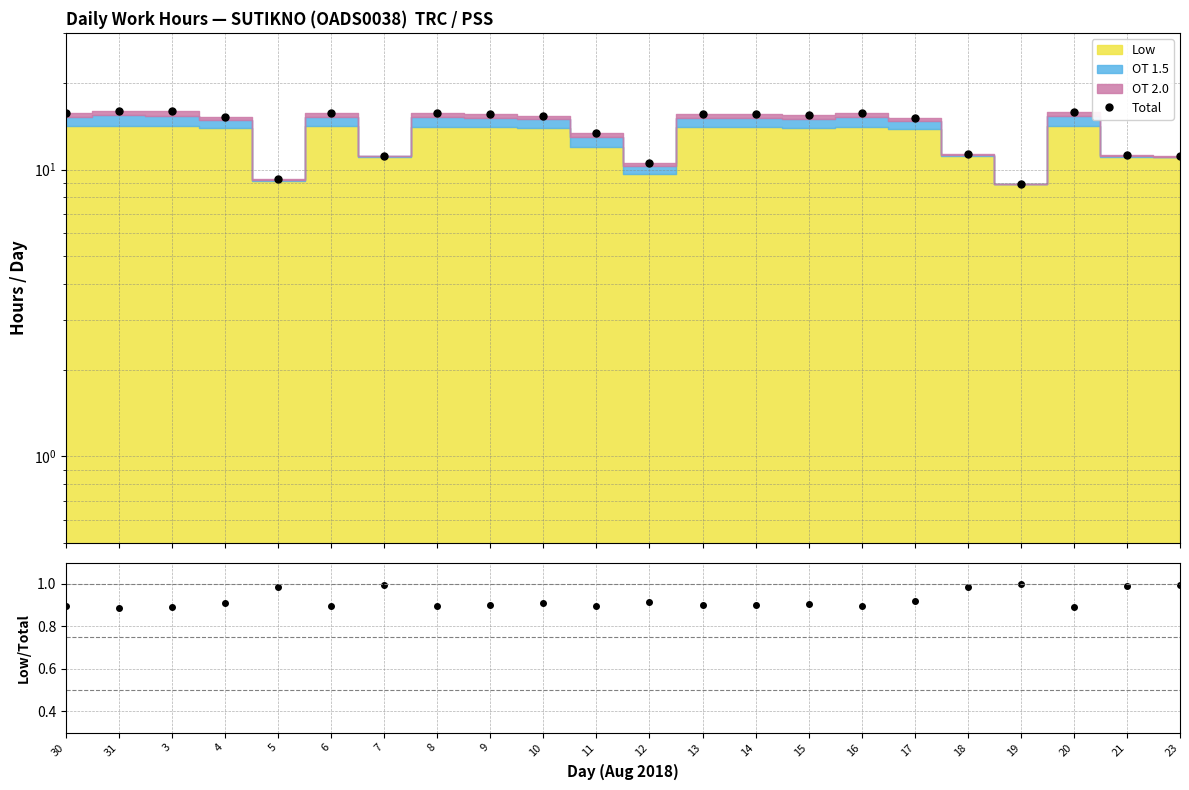

What is the minimum value shown in the chart?

0.9